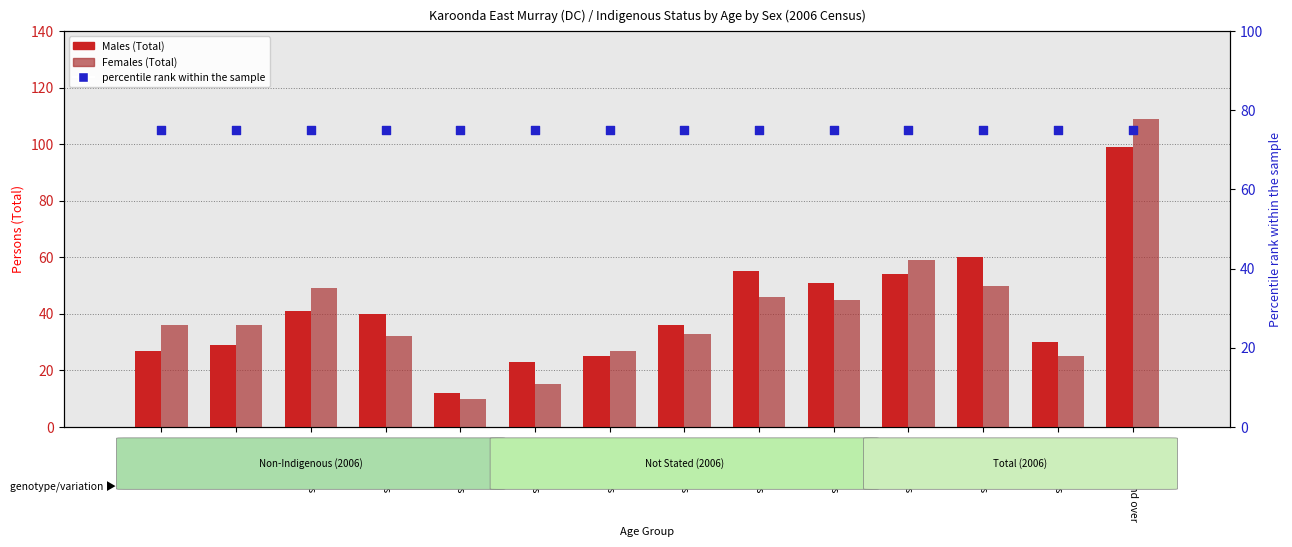

Is the value of Females (Total) at 35-39 years greater than the value of Males (Total) at 45-49 years?

No